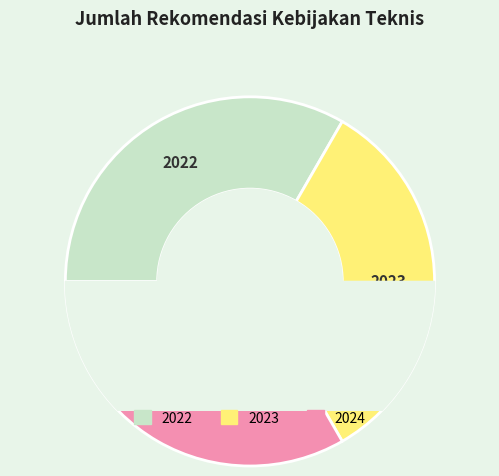

Is it true that 2021 is 0% of the pie?

True